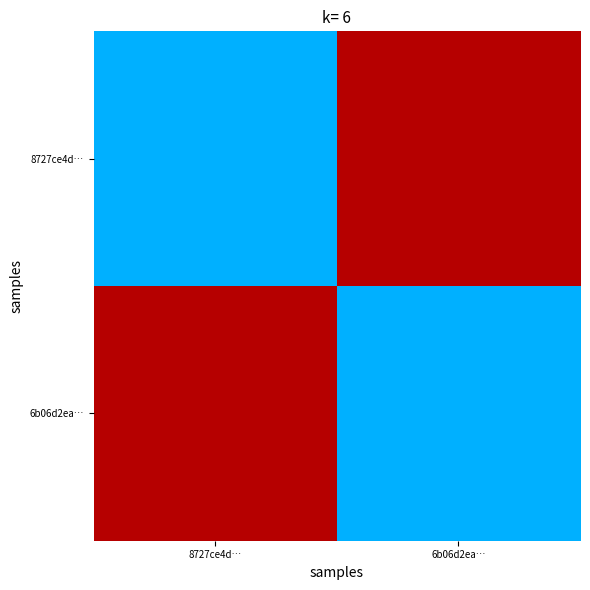

Reading left to right, extract all data points from this chart.

8727ce4d…: 8727ce4d…=6	6b06d2ea…=19
6b06d2ea…: 8727ce4d…=19	6b06d2ea…=6